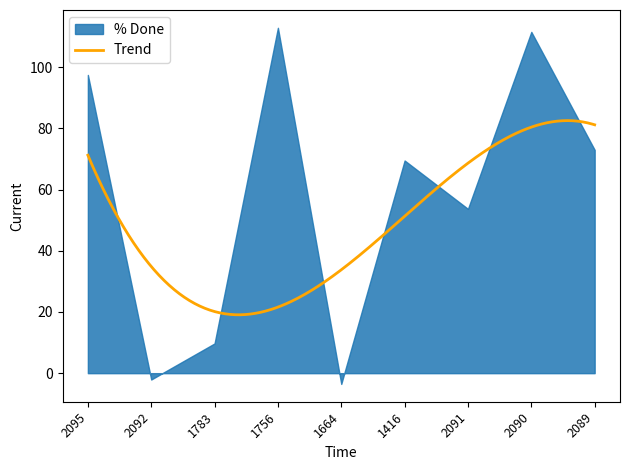

How many lines are shown in the chart?

1